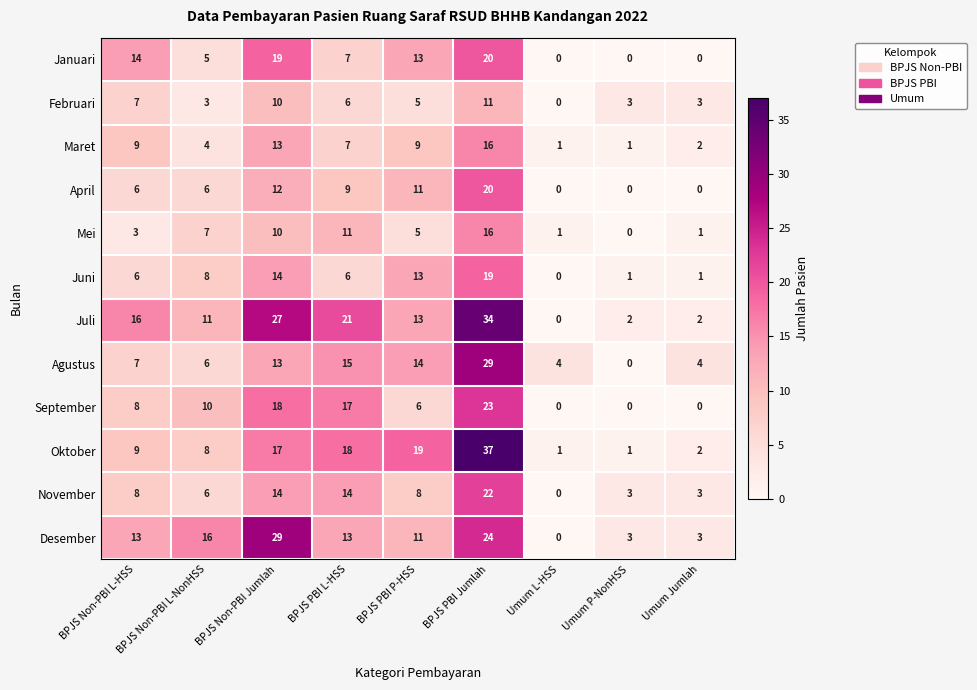

The Mei series shows 16 at BPJS PBI Jumlah. True or false?

True